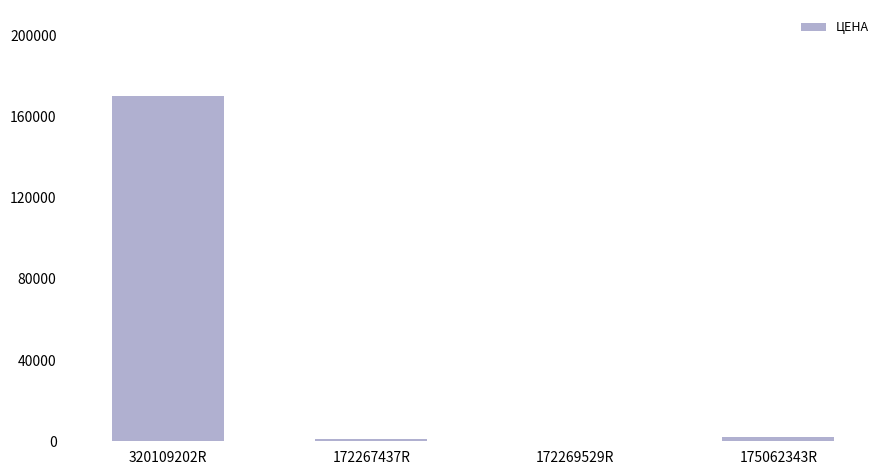

What is the maximum value shown in the chart?

170000